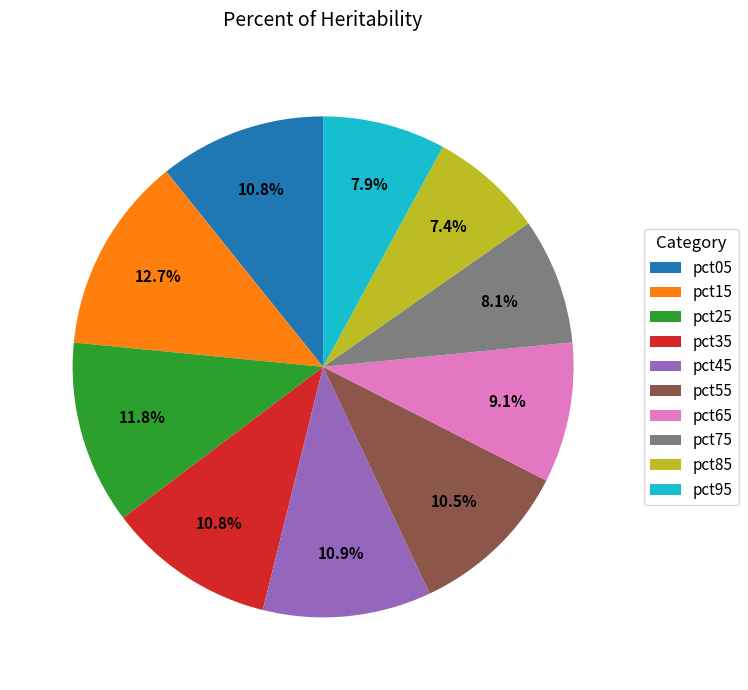

How many segments does this pie chart have?

10